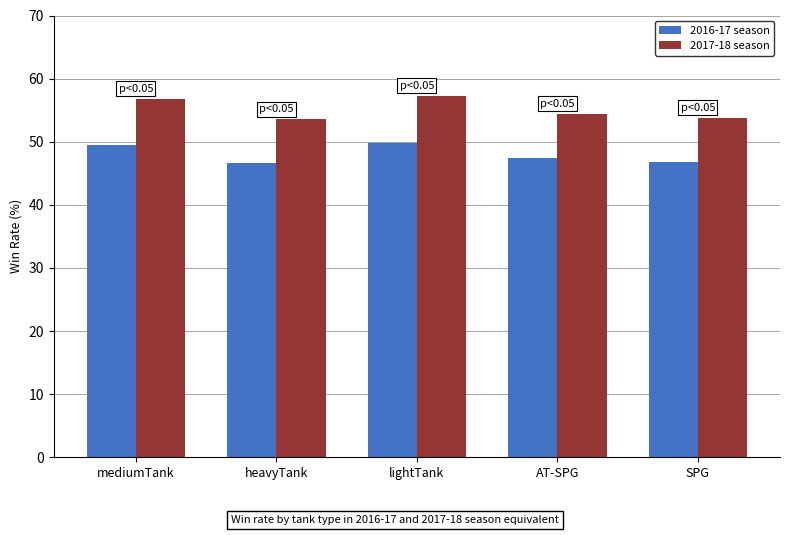

At heavyTank, list the series in order from largest to smallest.

2017-18 season, 2016-17 season